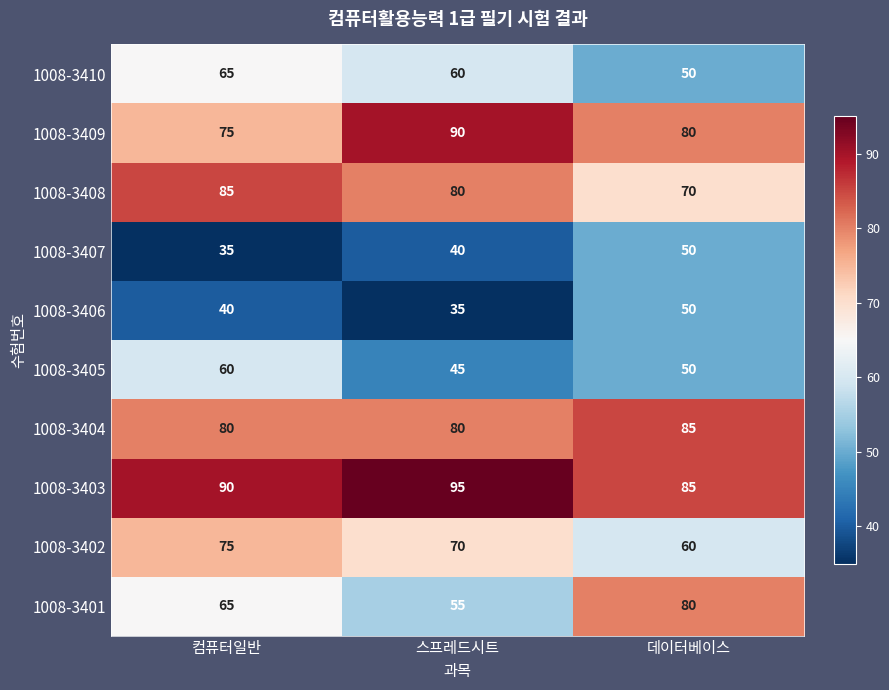

The value of 1008-3407 at 스프레드시트 is 40. True or false?

True